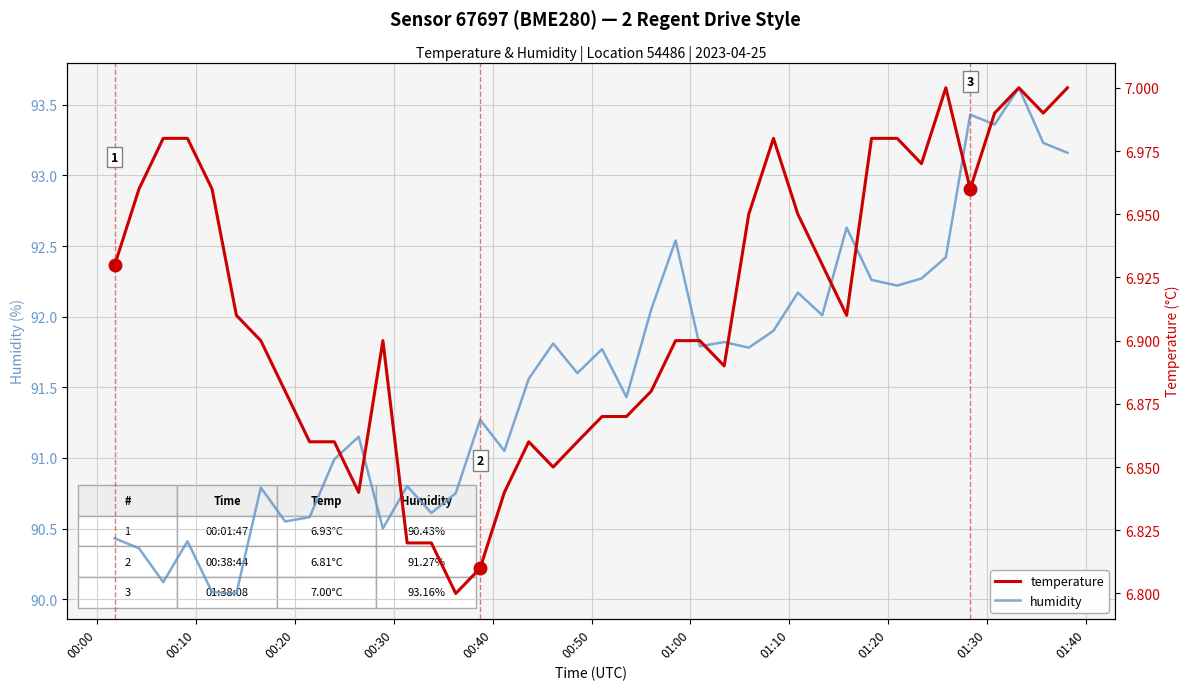

True or false: temperature and humidity cross at least once.

False